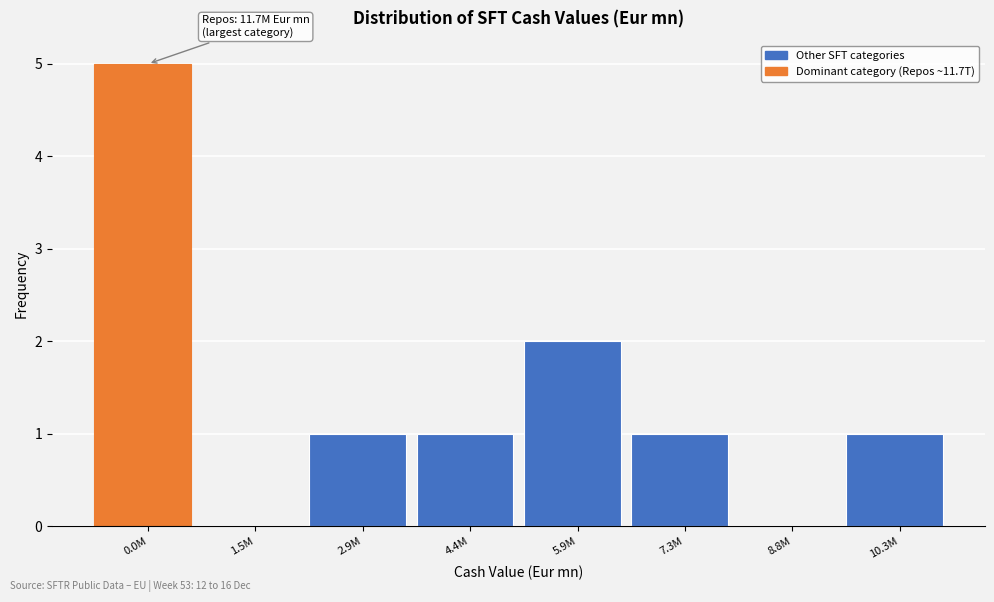

Reading left to right, extract all data points from this chart.

0.0M=5	1.5M=0	2.9M=1	4.4M=1	5.9M=2	7.3M=1	8.8M=0	10.3M=1